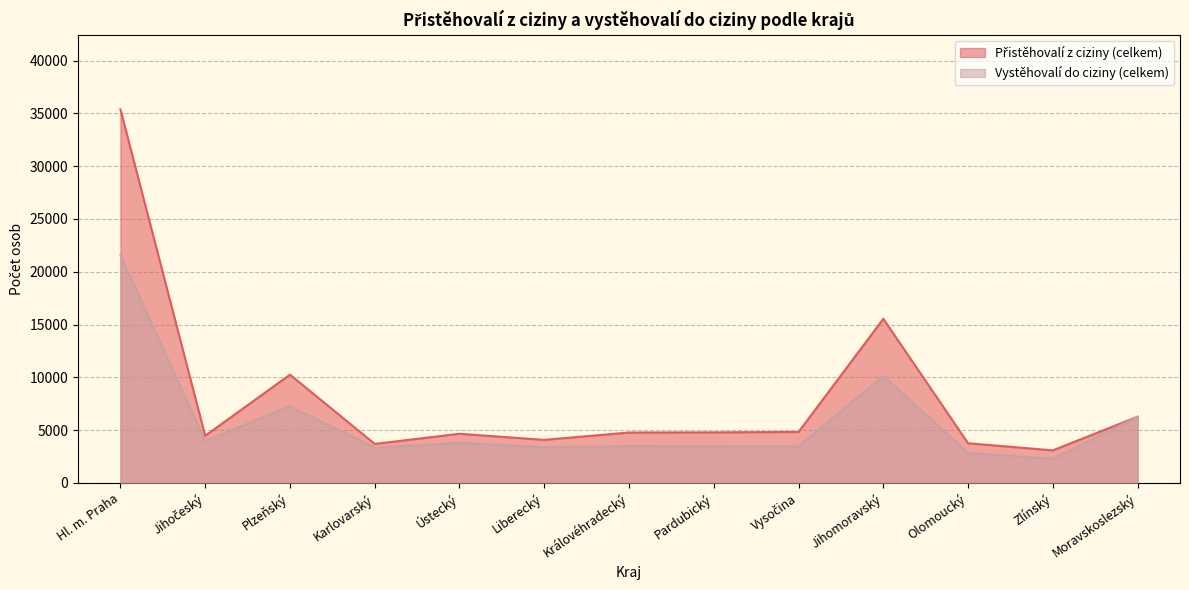

What is the label of the 7th point from the left?

Královéhradecký